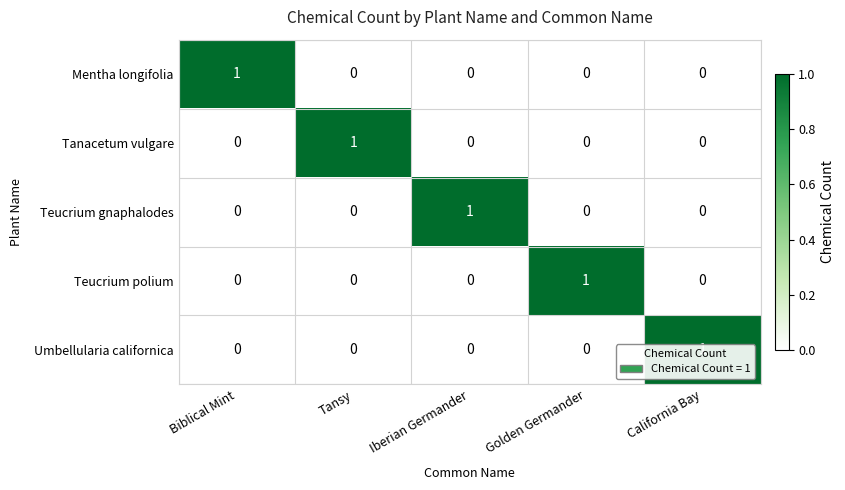

Is it true that Teucrium polium equals 0 at California Bay?

True